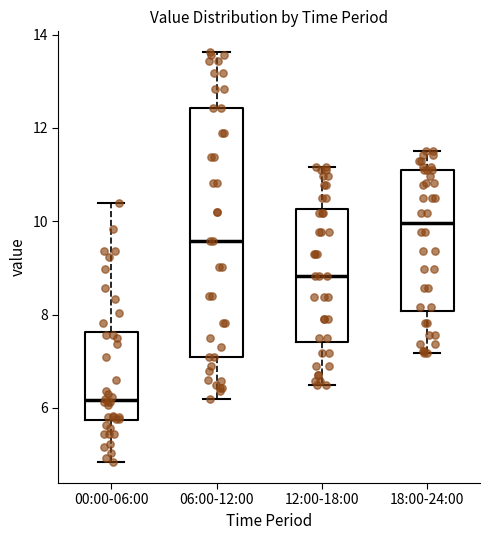

Reading left to right, transcribe this box plot: for each box, give where its median line is, the range the box spans, and where its two whiskers end, as read against the y-axis. The values are not printed on the chart, so give them approximately, as read against the axis.

00:00-06:00: median 6.2, box 5.8 to 7.6, whiskers 4.8 to 10.4
06:00-12:00: median 9.6, box 7.2 to 12.4, whiskers 6.2 to 13.6
12:00-18:00: median 8.8, box 7.4 to 10.2, whiskers 6.6 to 11.2
18:00-24:00: median 10.0, box 8.0 to 11.2, whiskers 7.2 to 11.6